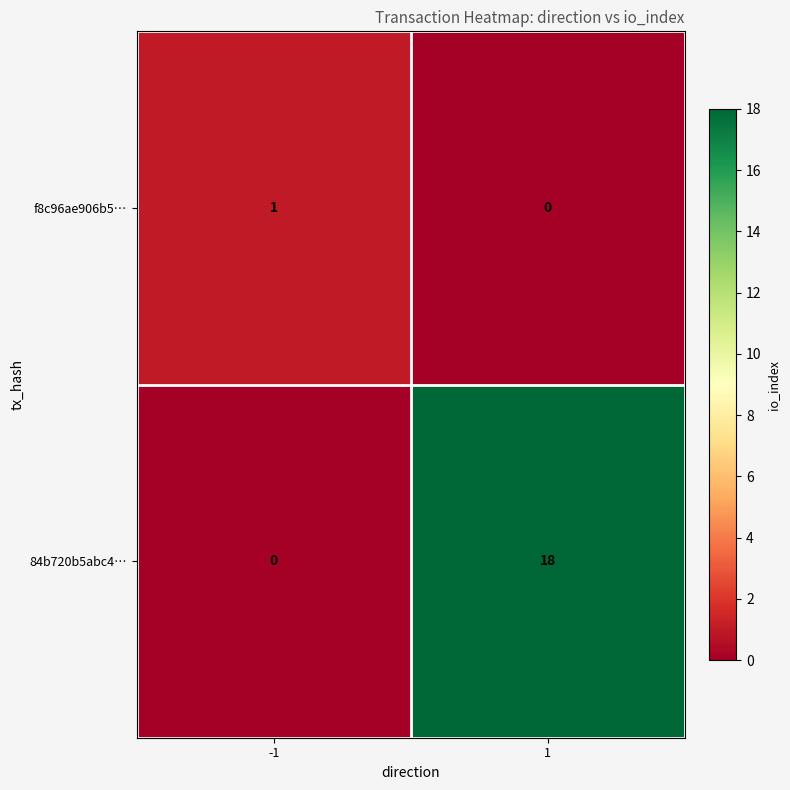

What is the difference between the highest and lowest values at -1?

1